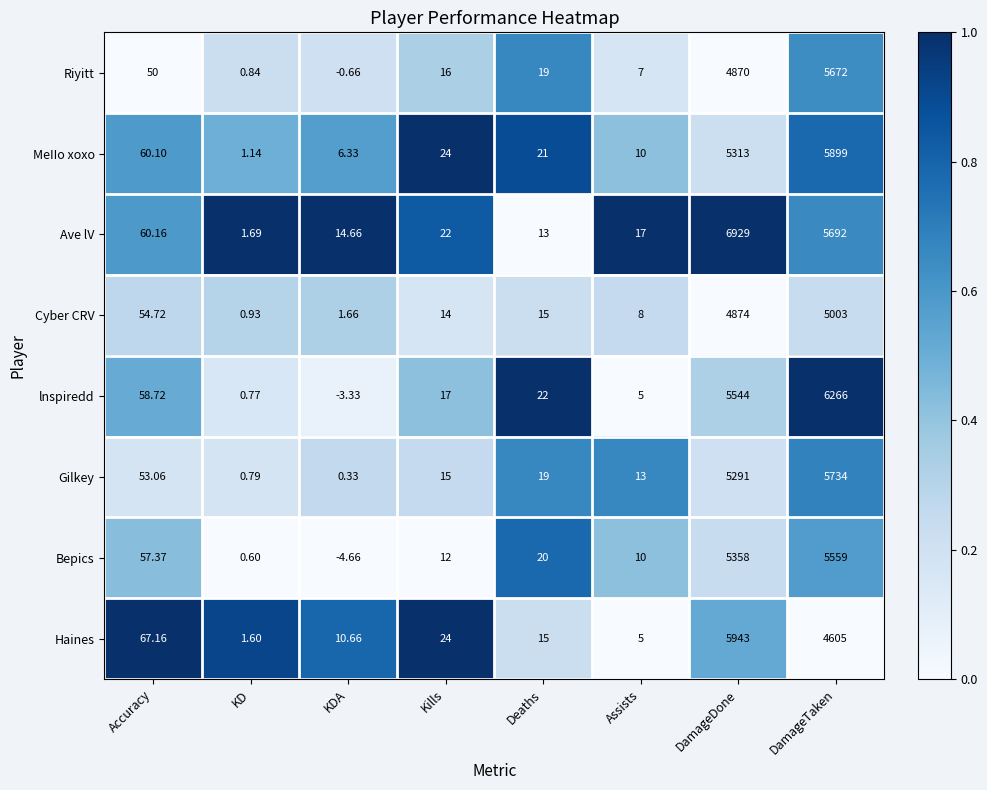

At which label does Cyber CRV first exceed 15?

Accuracy